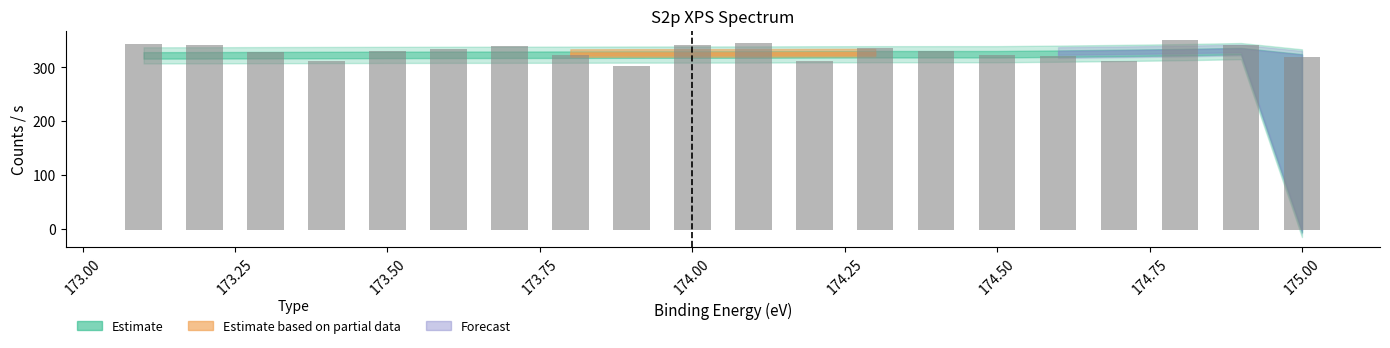

What is the smallest value displayed?

302.8